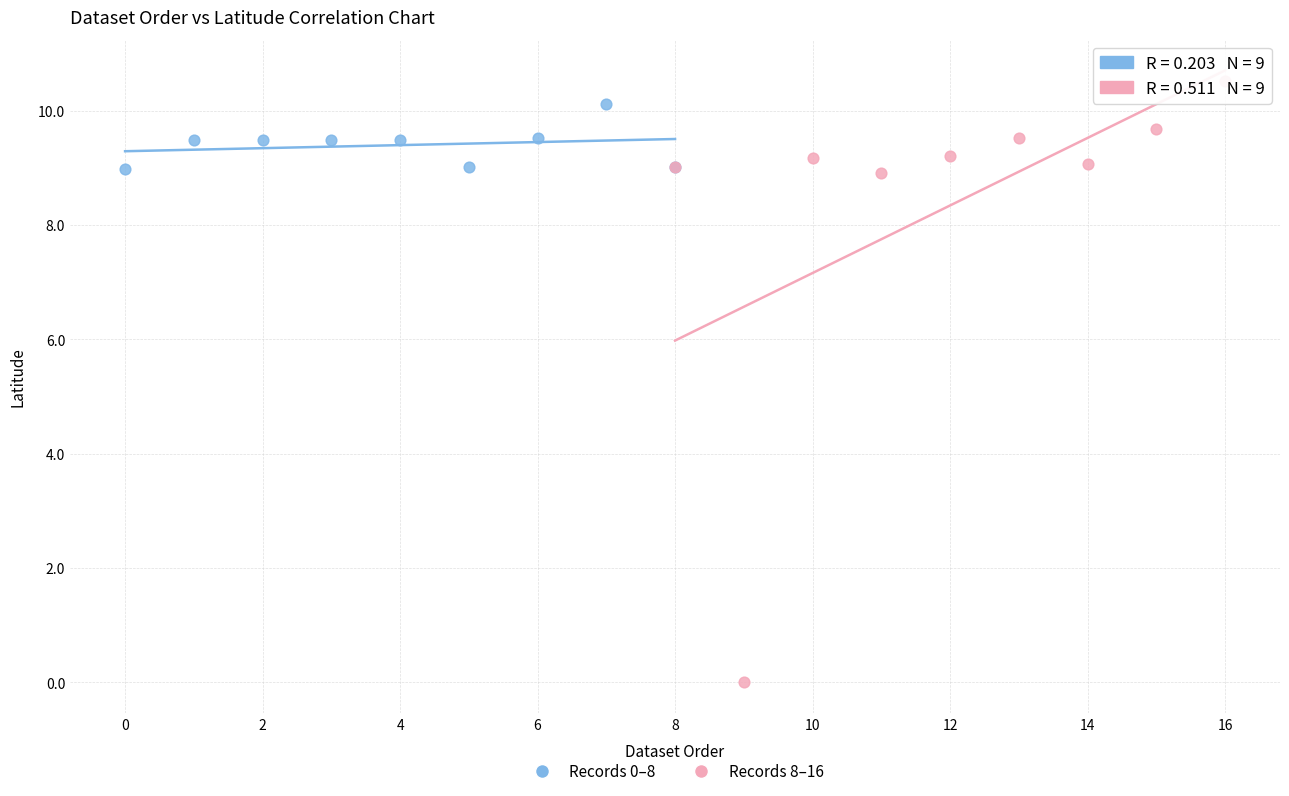

Which series has the largest Y range (max minus min)?

Records 8–16